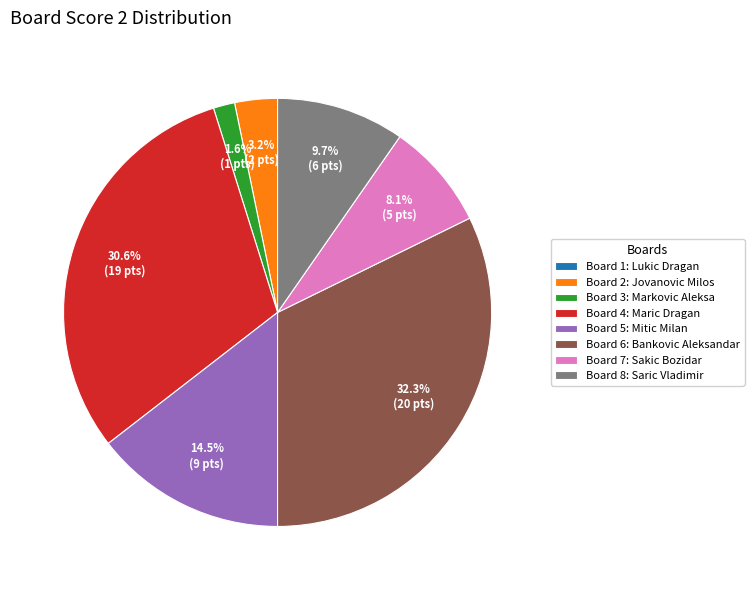

Is there a majority slice in this chart?

No